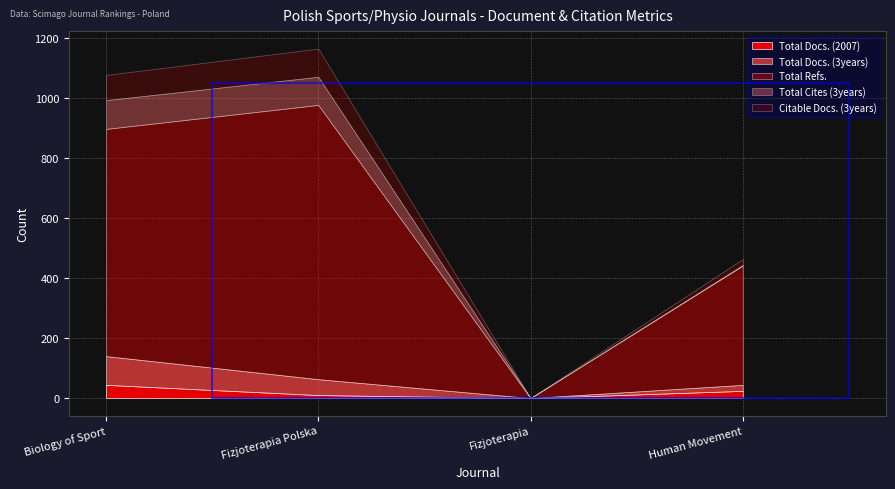

Reading left to right, transcribe all the data shown in this chart.

Total Docs. (2007): Biology of Sport=44	Fizjoterapia Polska=10	Fizjoterapia=0	Human Movement=24
Total Docs. (3years): Biology of Sport=96	Fizjoterapia Polska=53	Fizjoterapia=0	Human Movement=20
Total Refs.: Biology of Sport=758	Fizjoterapia Polska=915	Fizjoterapia=0	Human Movement=398
Total Cites (3years): Biology of Sport=96	Fizjoterapia Polska=94	Fizjoterapia=0	Human Movement=2
Citable Docs. (3years): Biology of Sport=84	Fizjoterapia Polska=94	Fizjoterapia=0	Human Movement=20